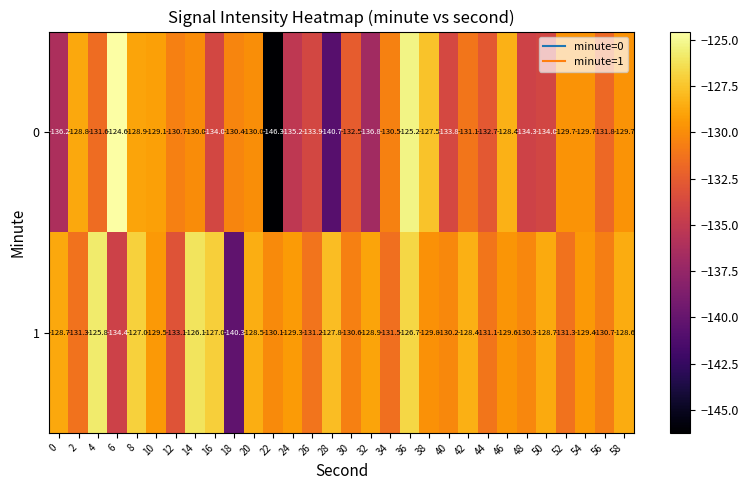

Which category has the lowest value in the 1 series?

18